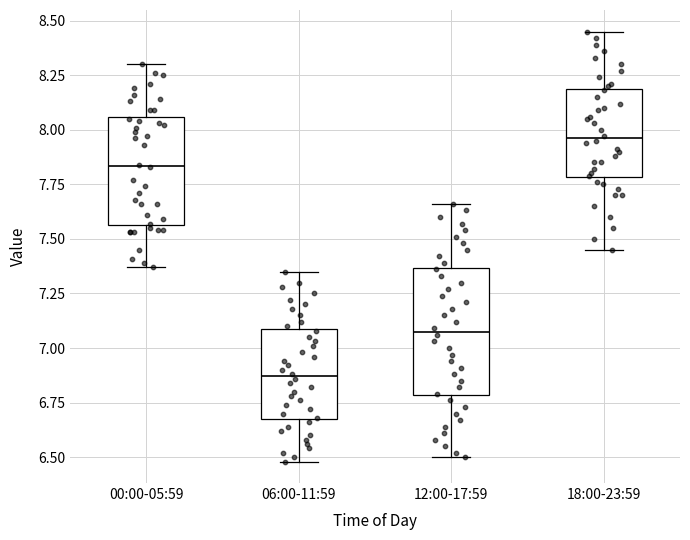

Where does the median line of the box for 18:00-23:59 sit on the y-axis? The values are not printed on the chart, so give them approximately, as read against the axis.

7.95